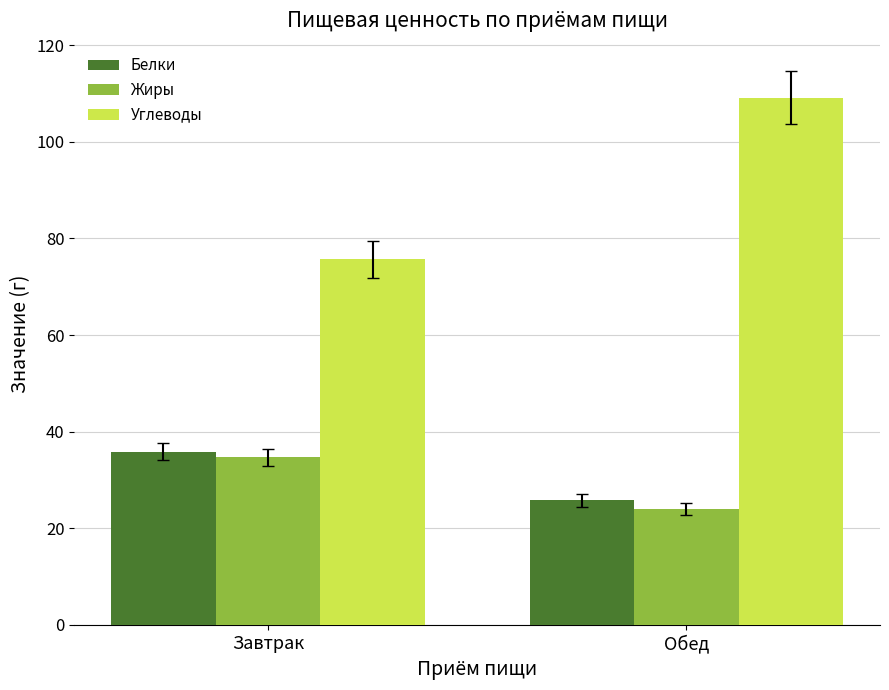

How many groups of bars are there?

2